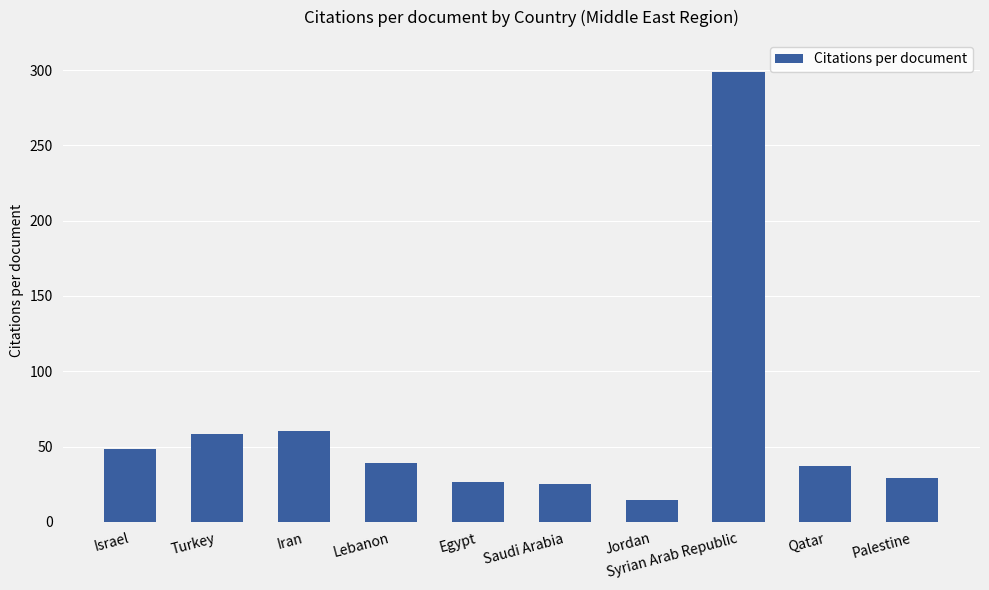

Read the value at Qatar.

37.0